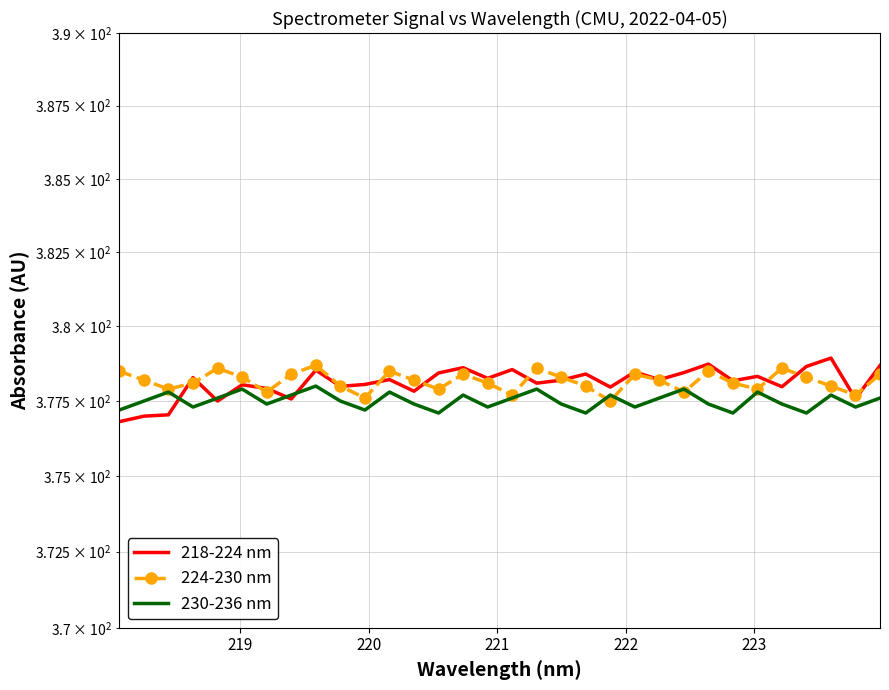

At how many categories does at least one series exceed 378?

27